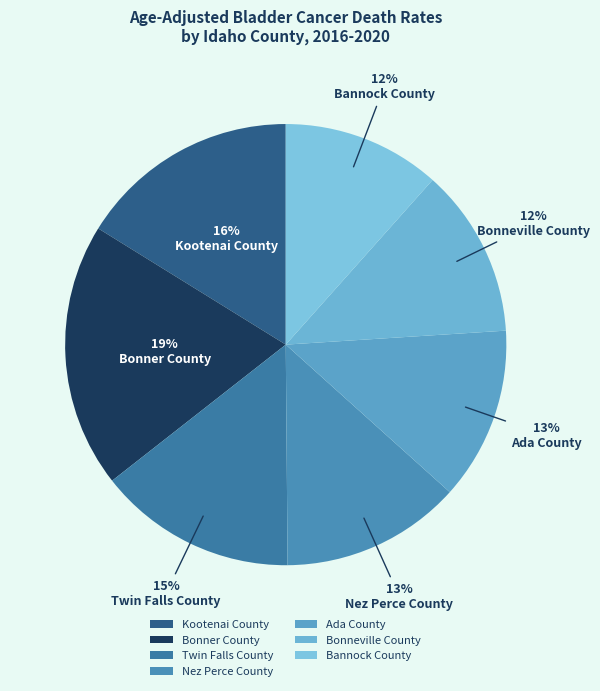

Between Kootenai County and Bonner County, which is larger?

Bonner County